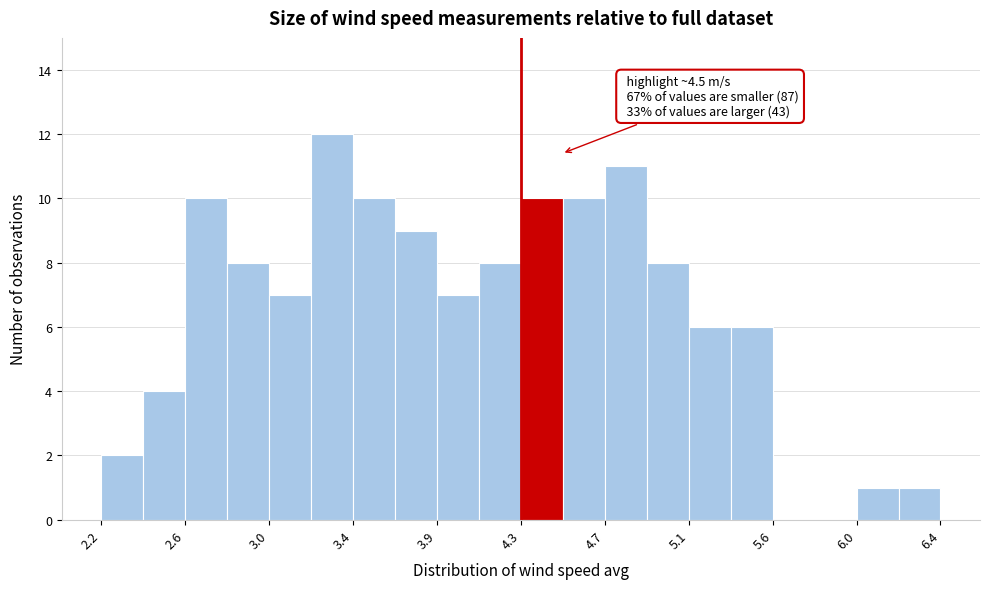

Which range on the x-axis has the tallest bar?

3.25 to 3.45